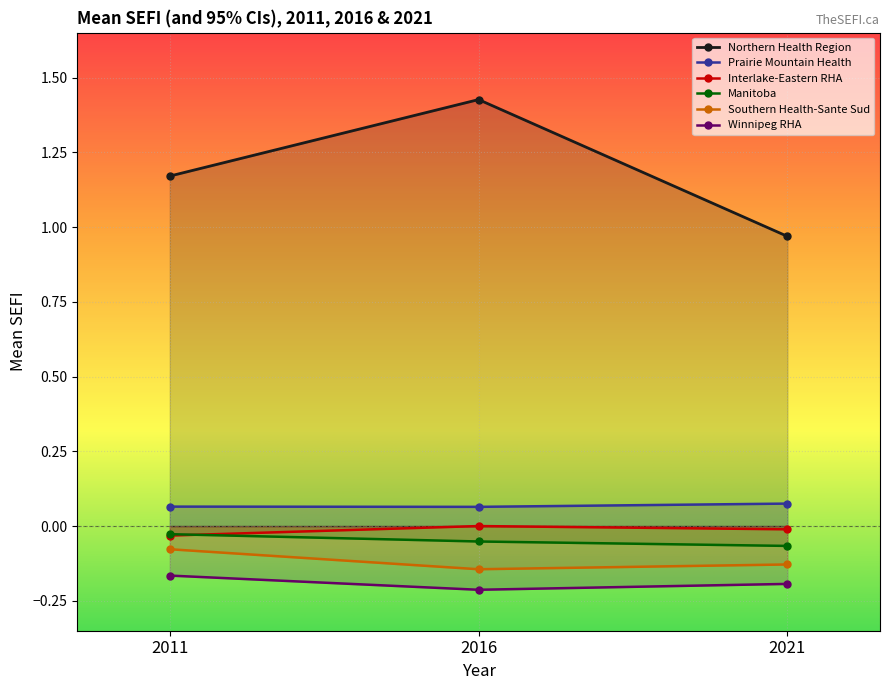

Which series has the widest spread of values?

Northern Health Region